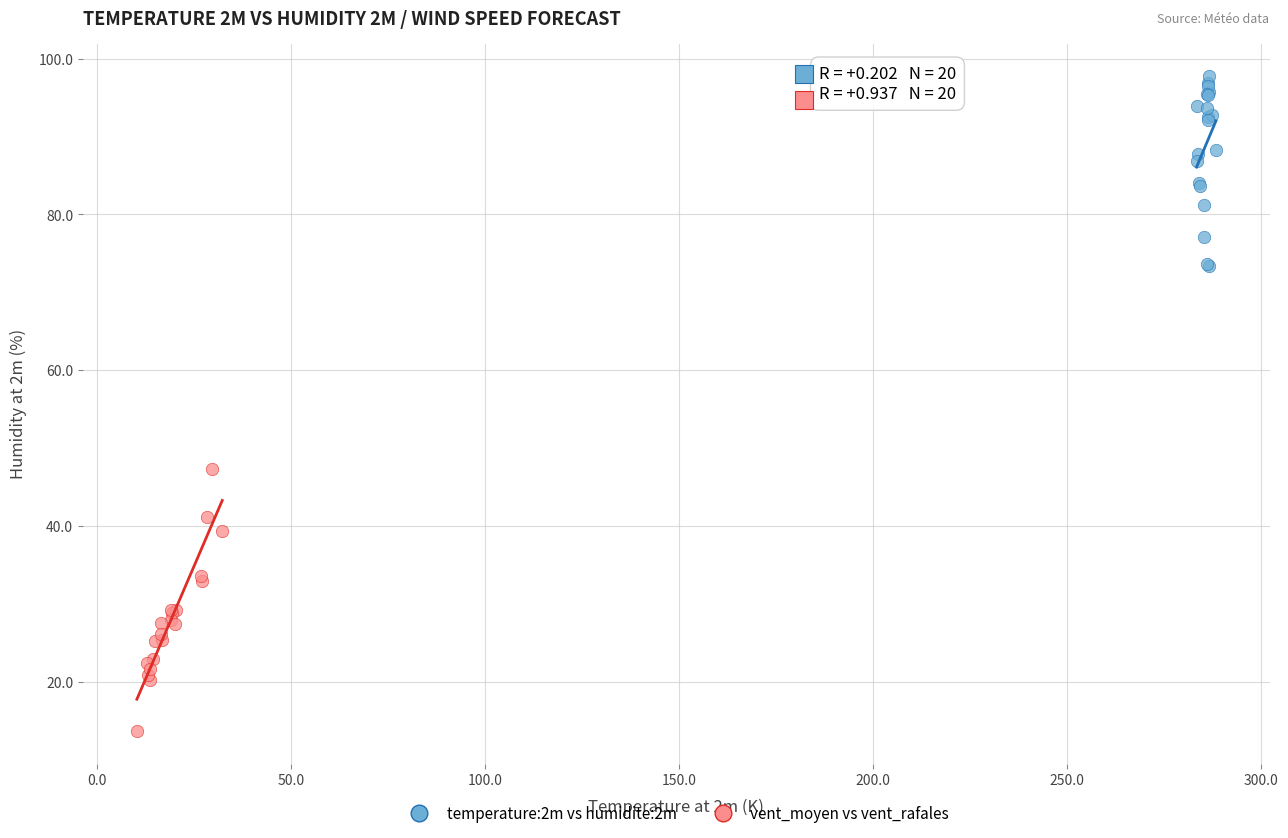

Which series has the widest spread of Y values?

vent_moyen vs vent_rafales